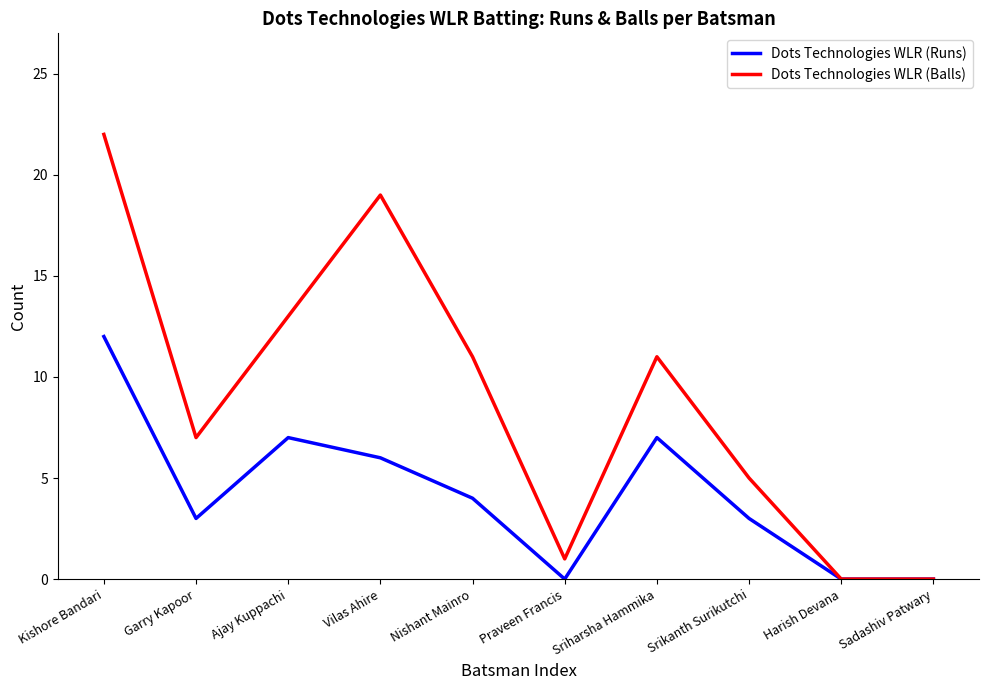

Where is the first local maximum for Dots Technologies WLR (Runs)?

Ajay Kuppachi